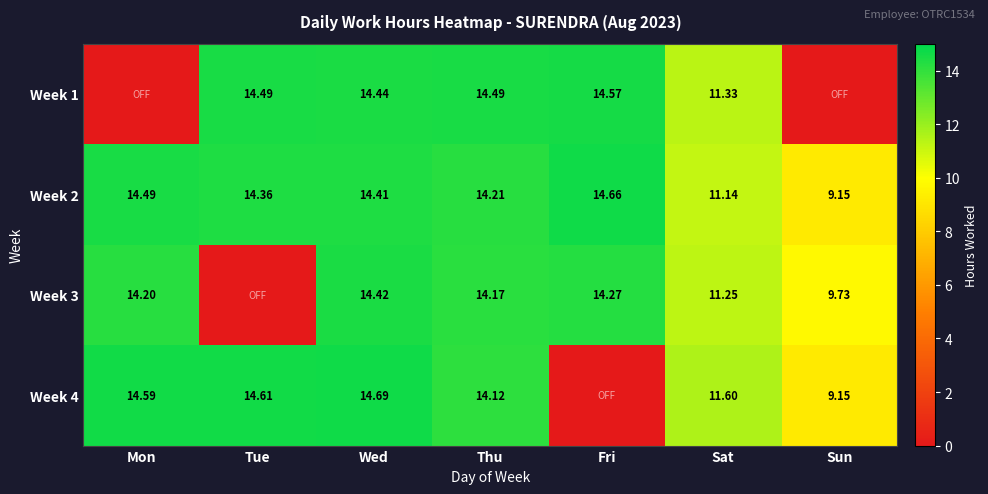

At which label does Week 2 reach its peak?

Fri